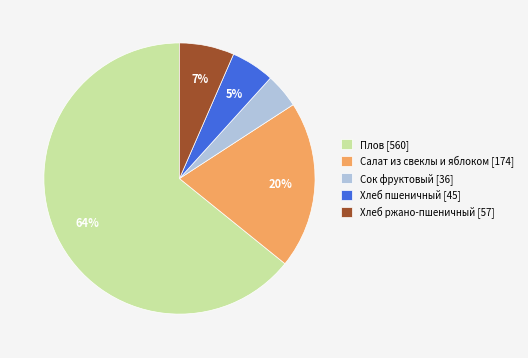

Which slice is the smallest?

Сок фруктовый